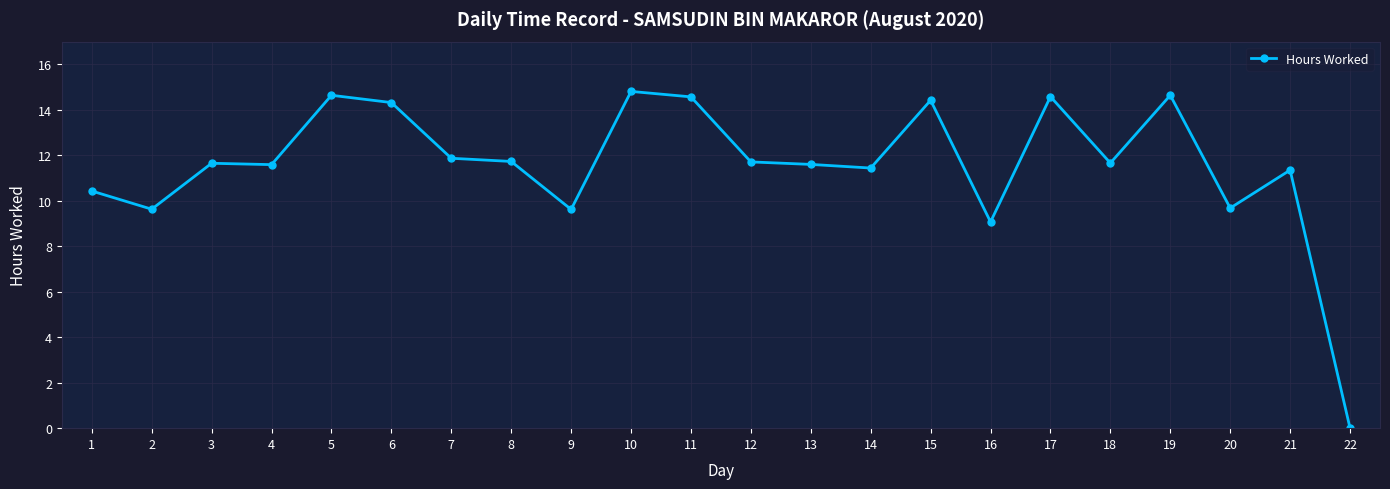

At which category does the chart reach its minimum across all series?

22